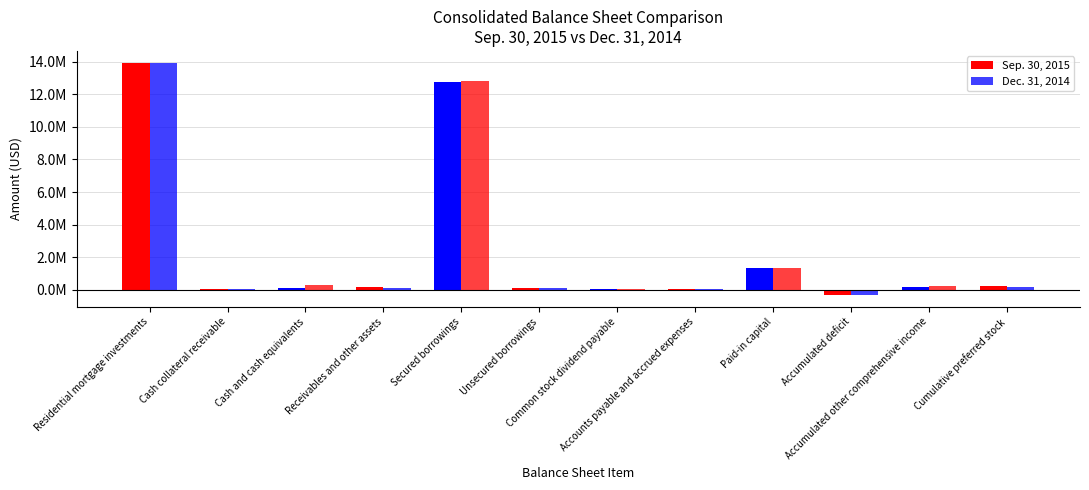

Are the bars horizontal?

No